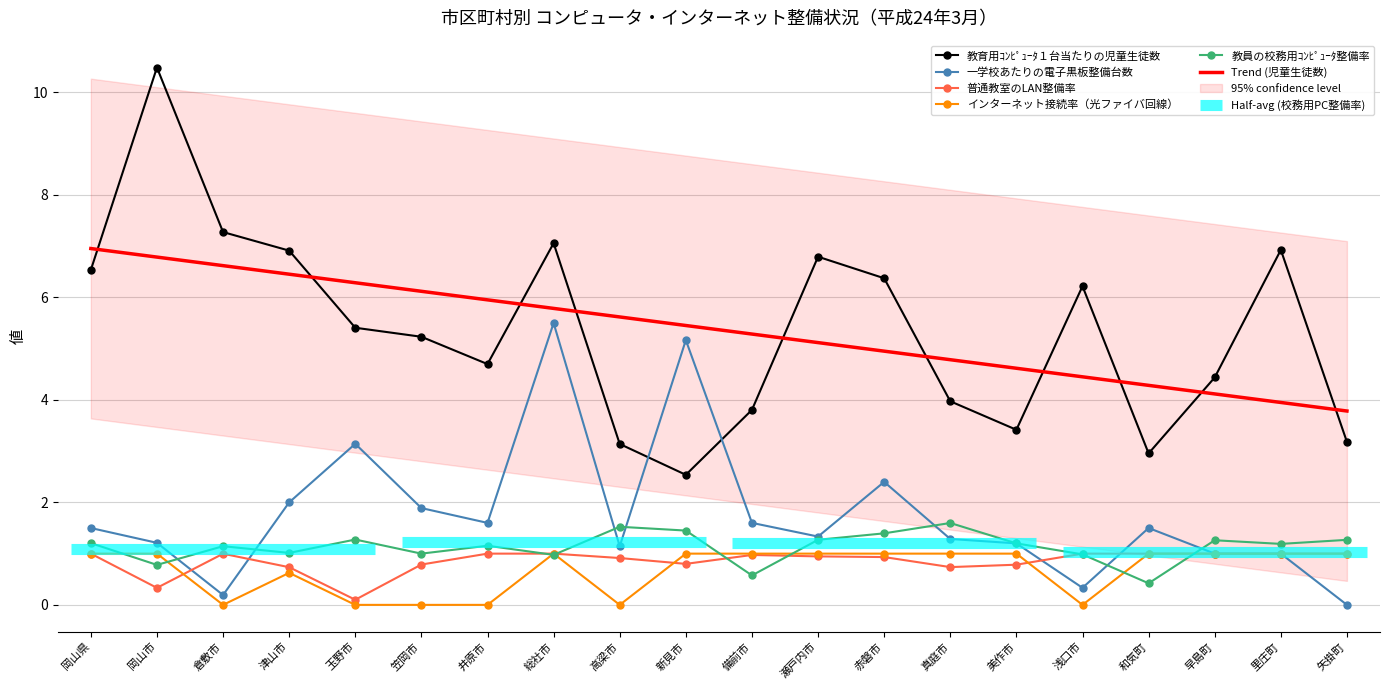

At how many categories does at least one series exceed 2?

20